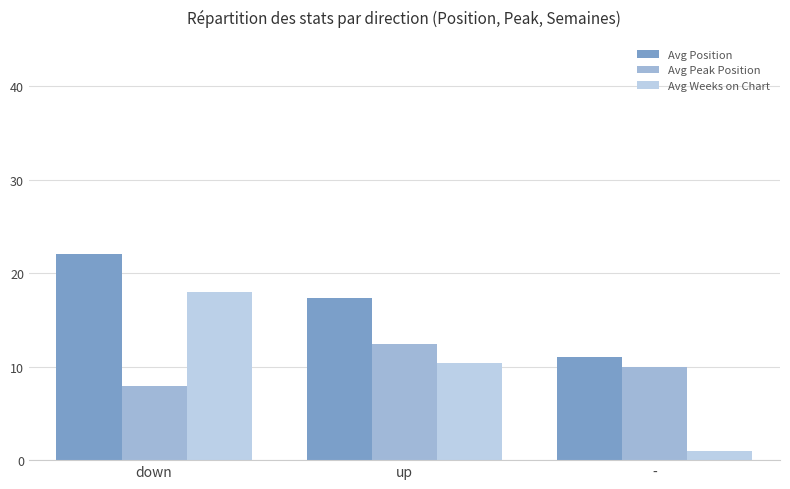

What is the maximum value for Avg Position?

22.1